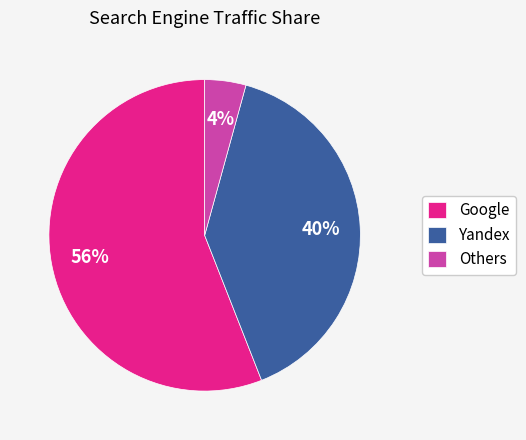

Do Yandex and Google together represent more than half of the pie?

Yes